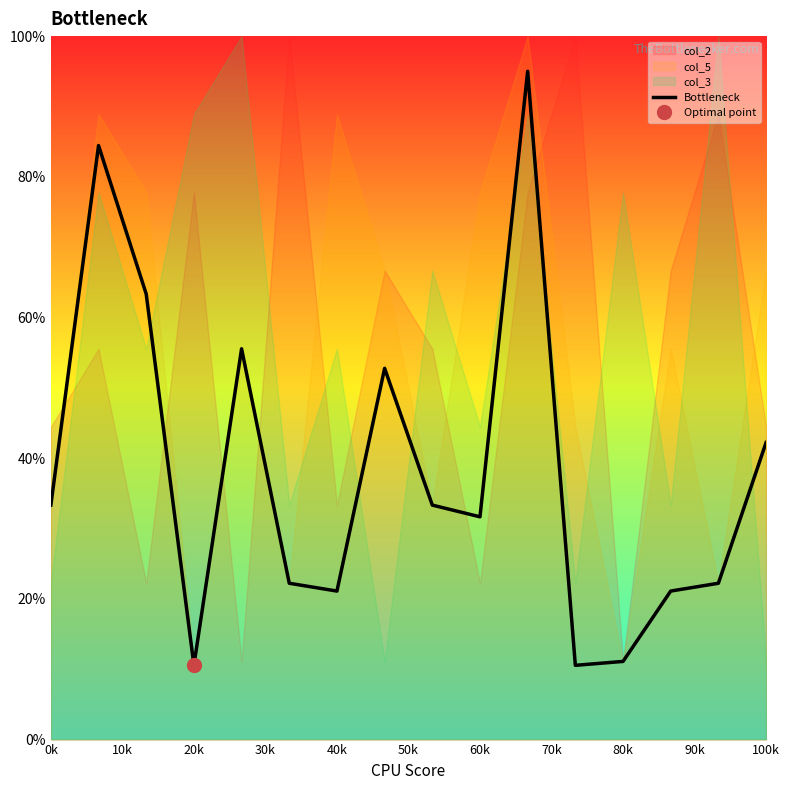

What is the maximum value for Bottleneck?

95.0